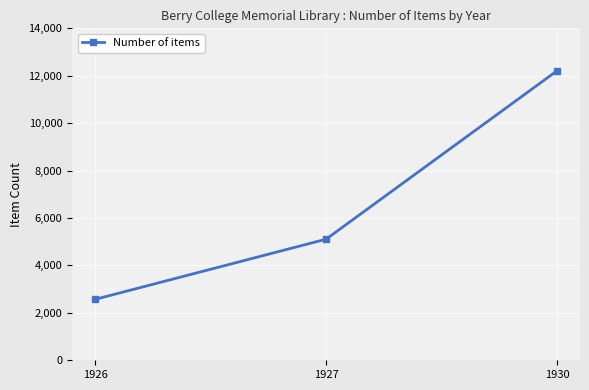

Between 1927 and 1930, which is larger?

1930